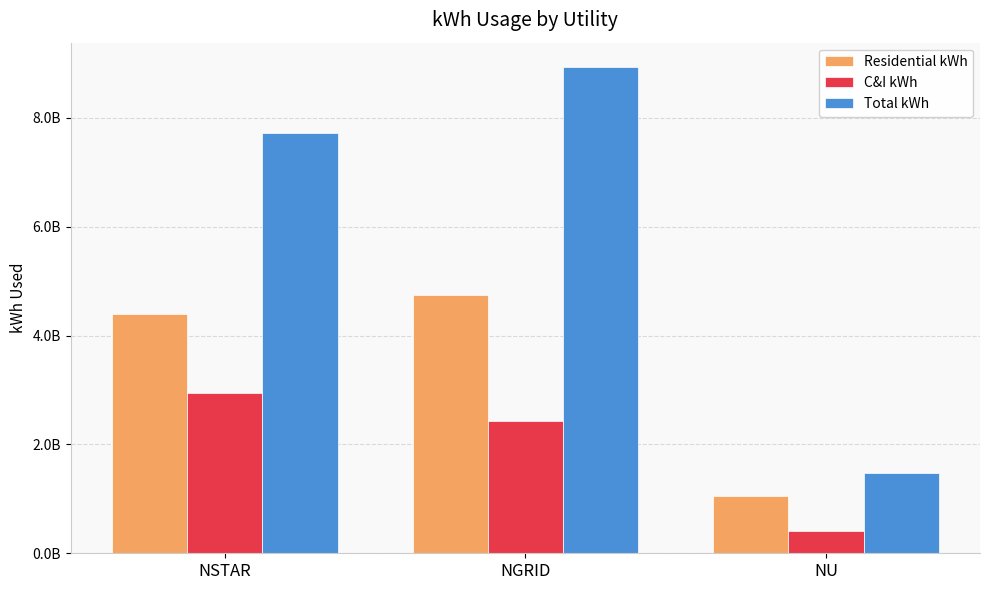

What are all the series names shown in the legend?

Residential kWh, C&I kWh, Total kWh